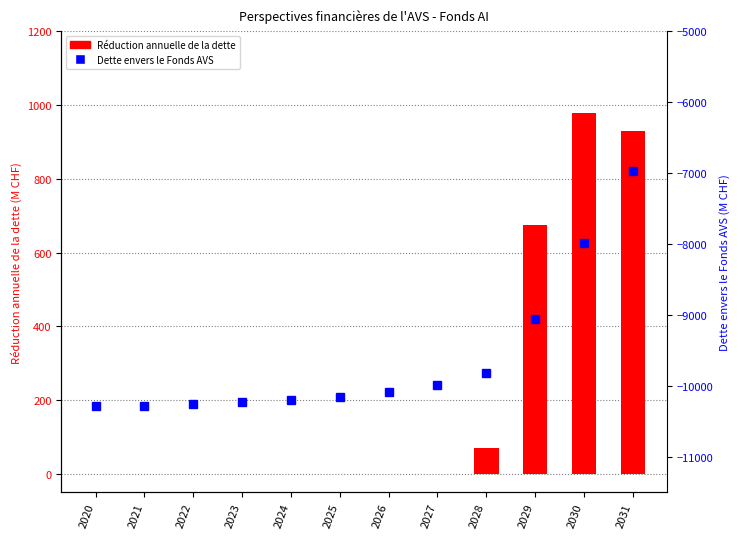

Rank the series by their average value, from lowest to highest.

Dette envers le Fonds AVS, Réduction annuelle de la dette